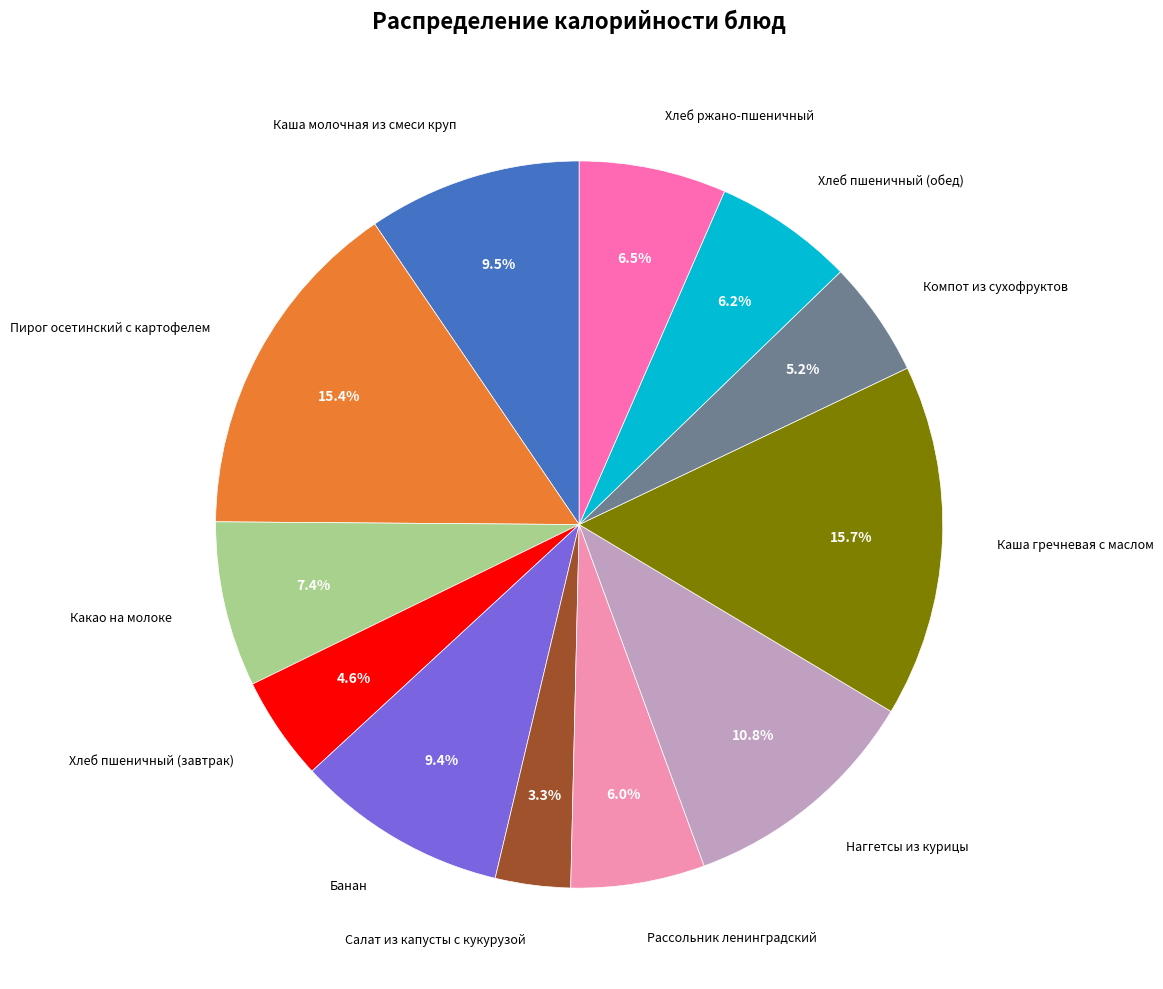

What percentage is the Какао на молоке slice, to the nearest percent?

7%